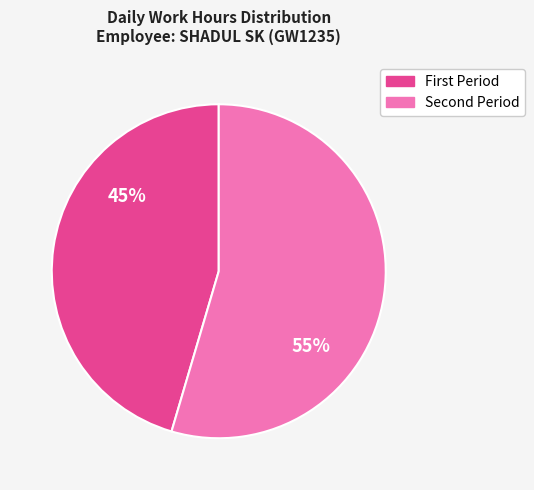

To the nearest percent, what is the average slice percentage?

50%